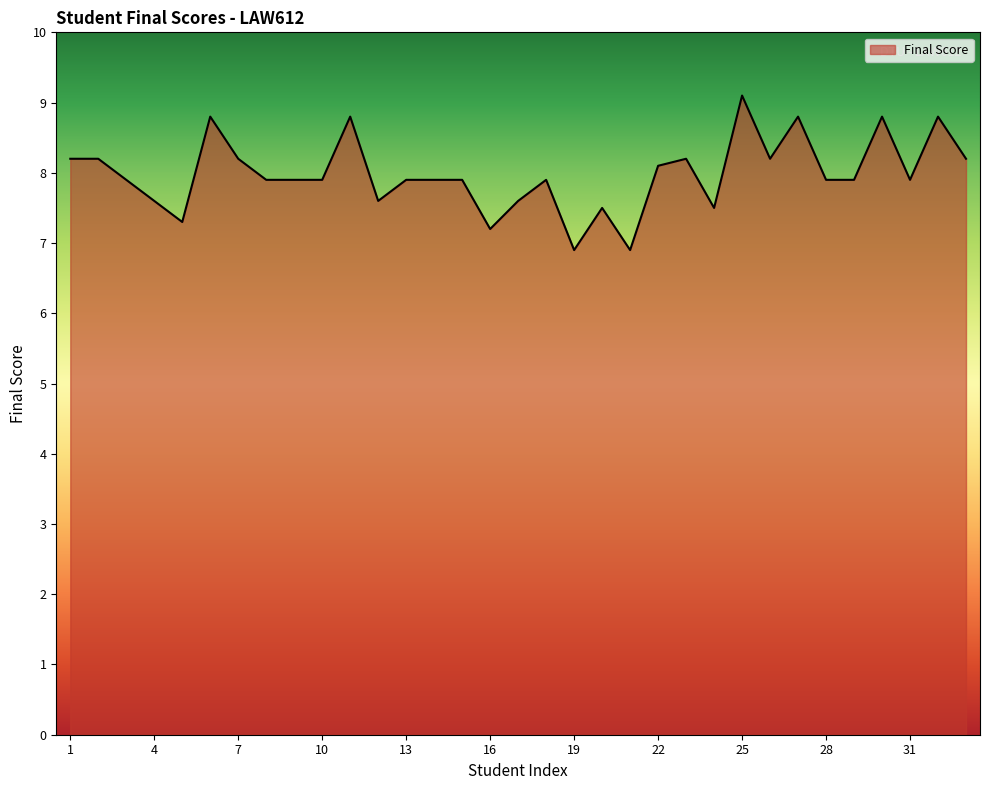

What is the maximum value shown in the chart?

9.1